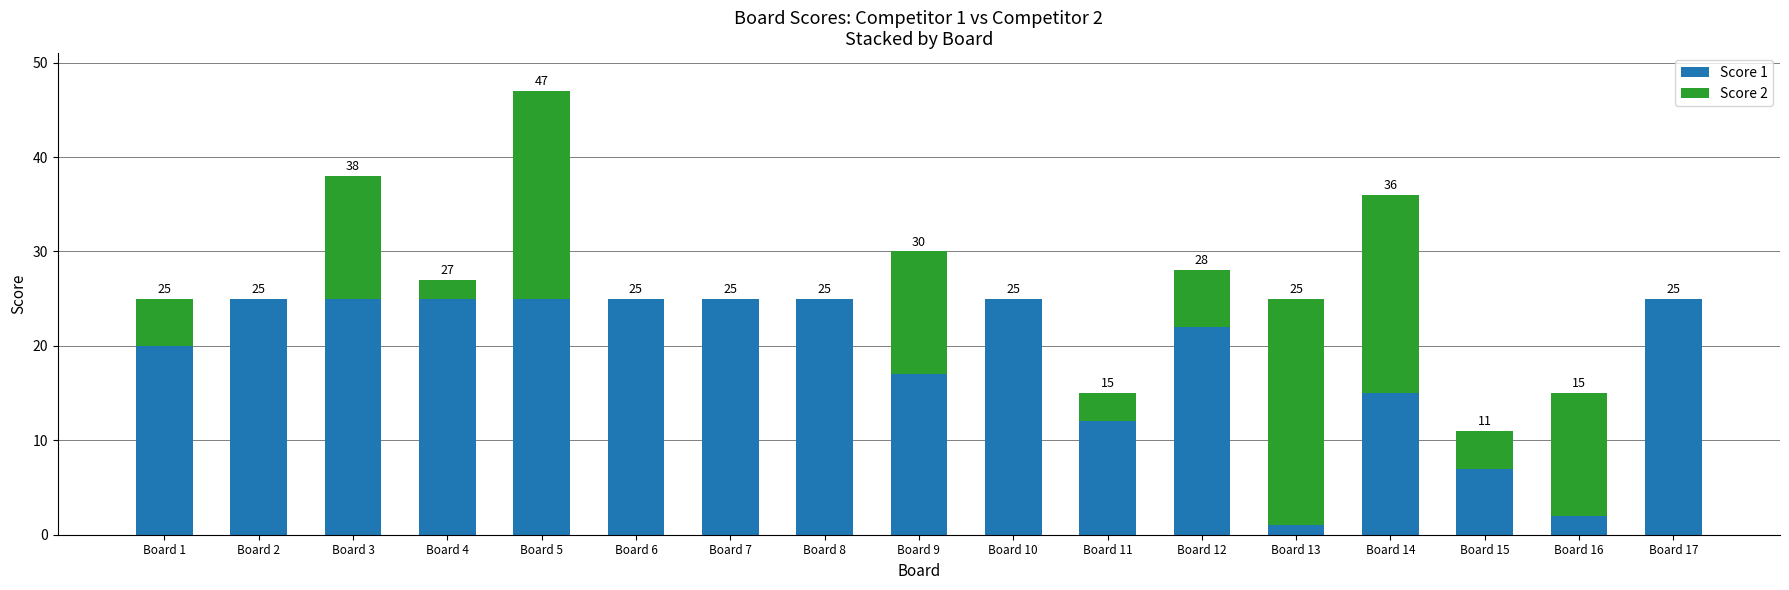

Reading right to left, what are the values for Score 1?

Board 17=25	Board 16=2	Board 15=7	Board 14=15	Board 13=1	Board 12=22	Board 11=12	Board 10=25	Board 9=17	Board 8=25	Board 7=25	Board 6=25	Board 5=25	Board 4=25	Board 3=25	Board 2=25	Board 1=20